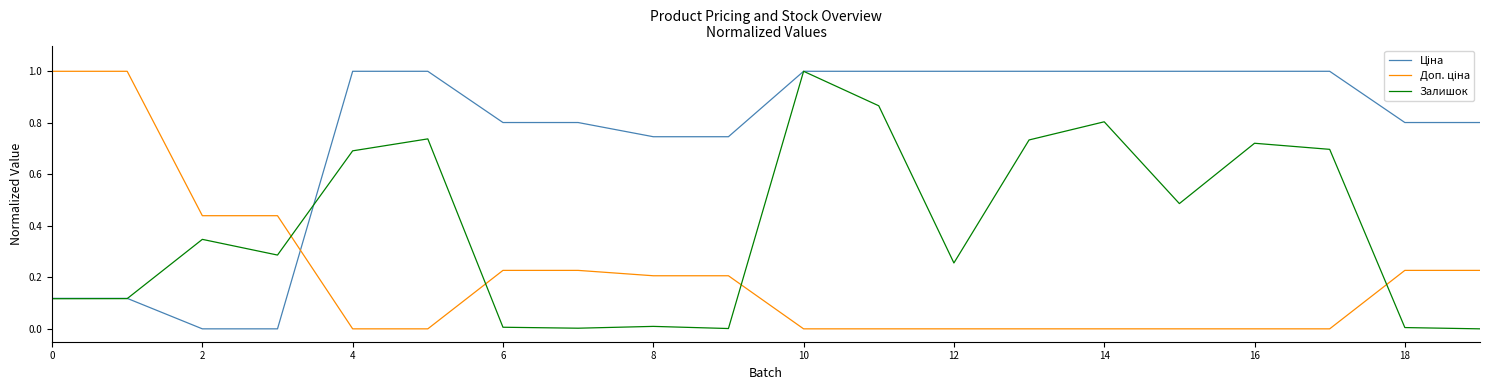

What is the highest value of the Залишок series?

1.0